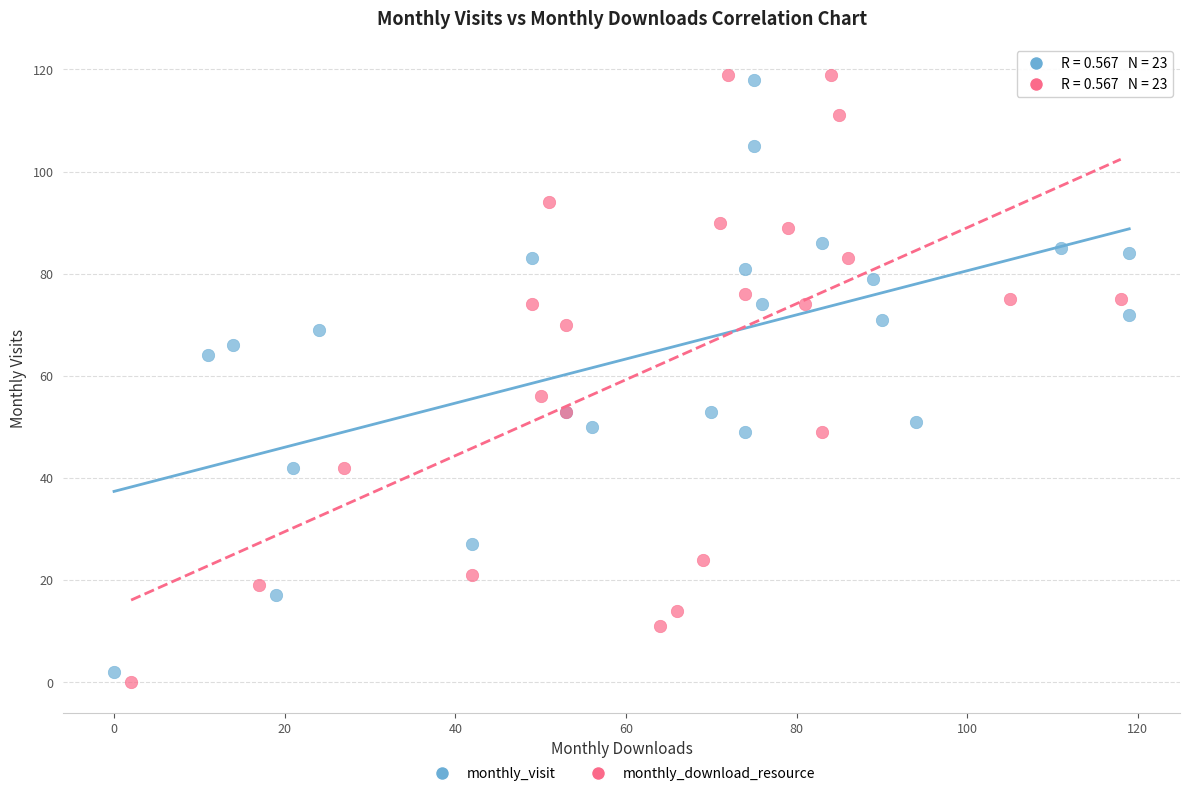

Which series has the largest Y range (max minus min)?

monthly_download_resource